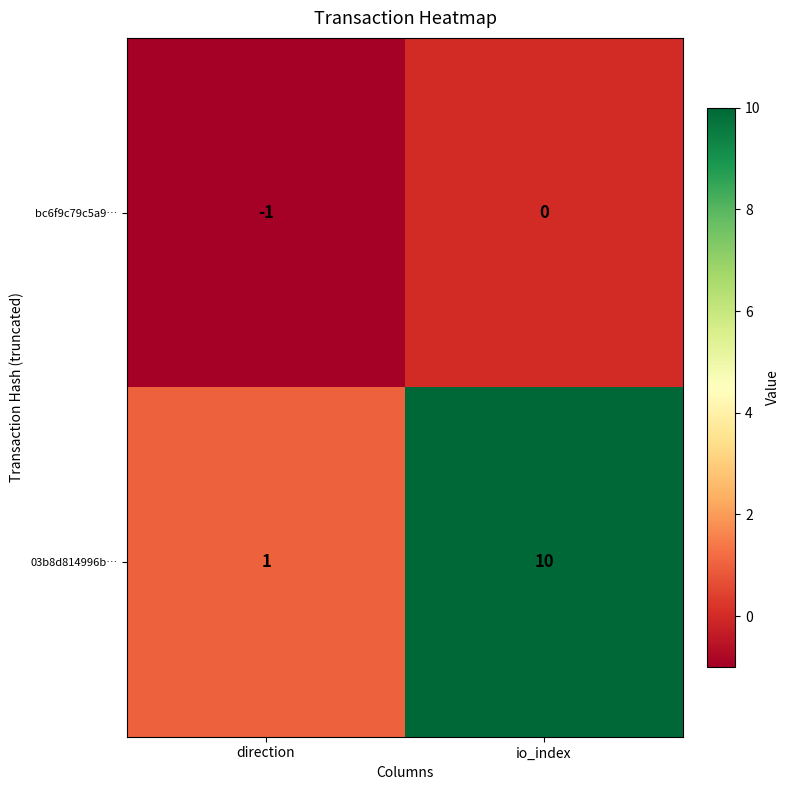

True or false: bc6f9c79c5a9… has a value of -1 at direction.

True